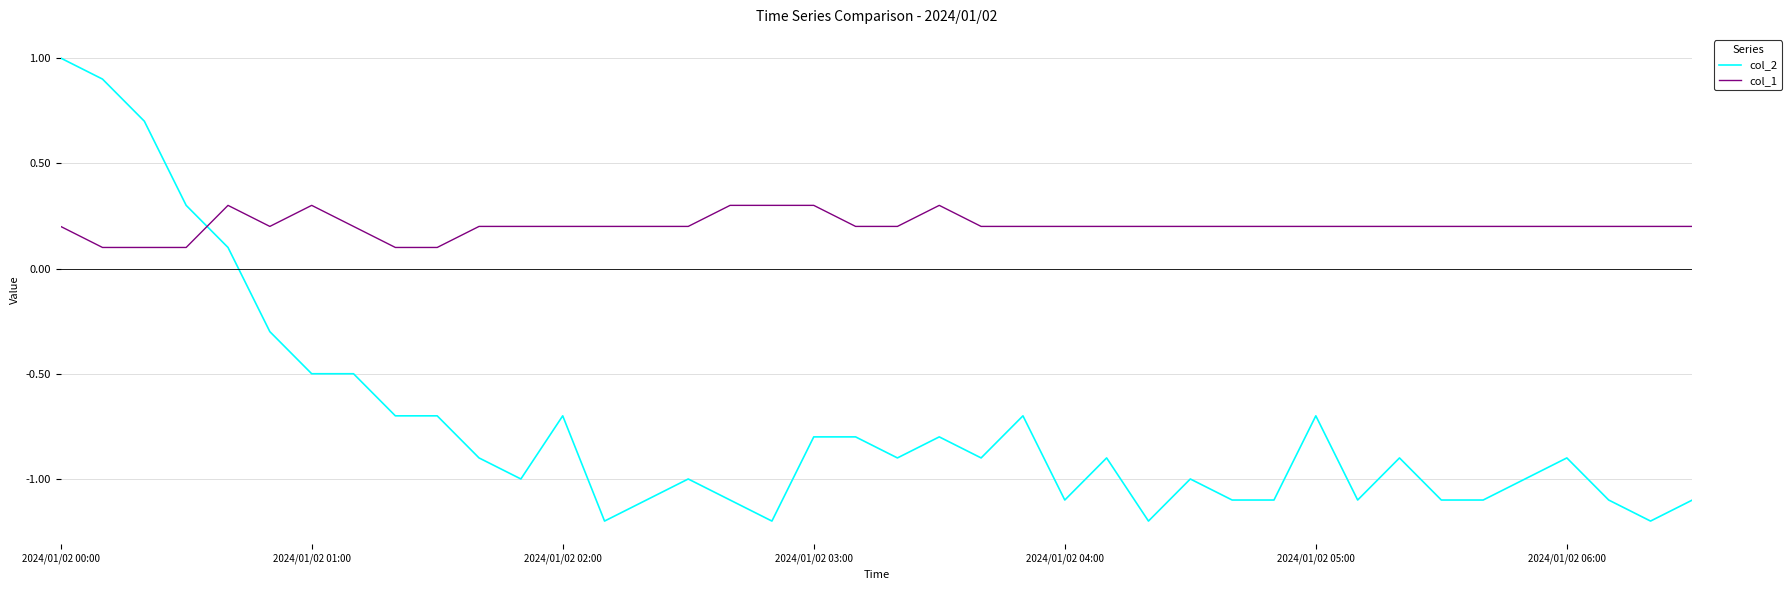

Which series has the largest total across all categories?

col_1